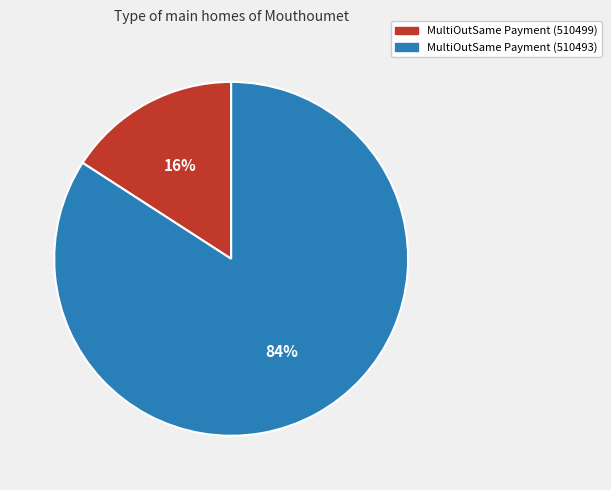

How many slices are in this pie chart?

2